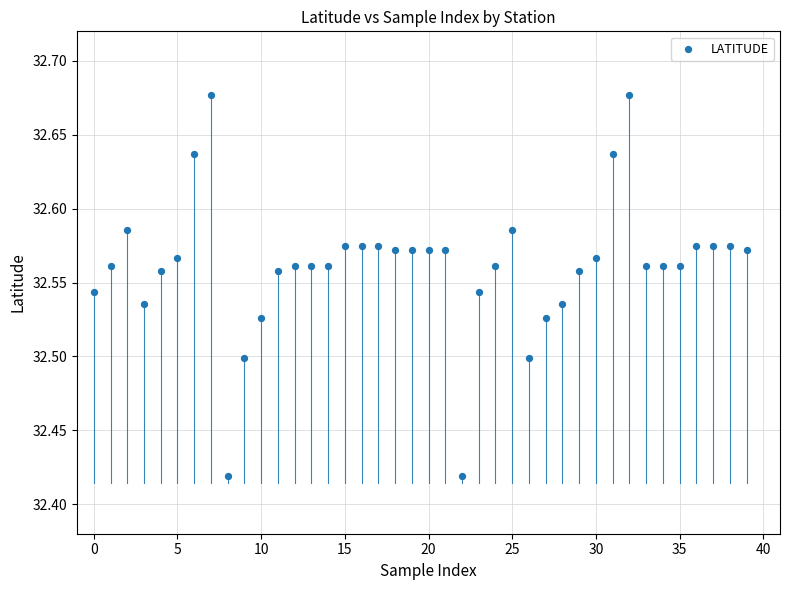

What is the range of Y values (max minus min)?

0.3